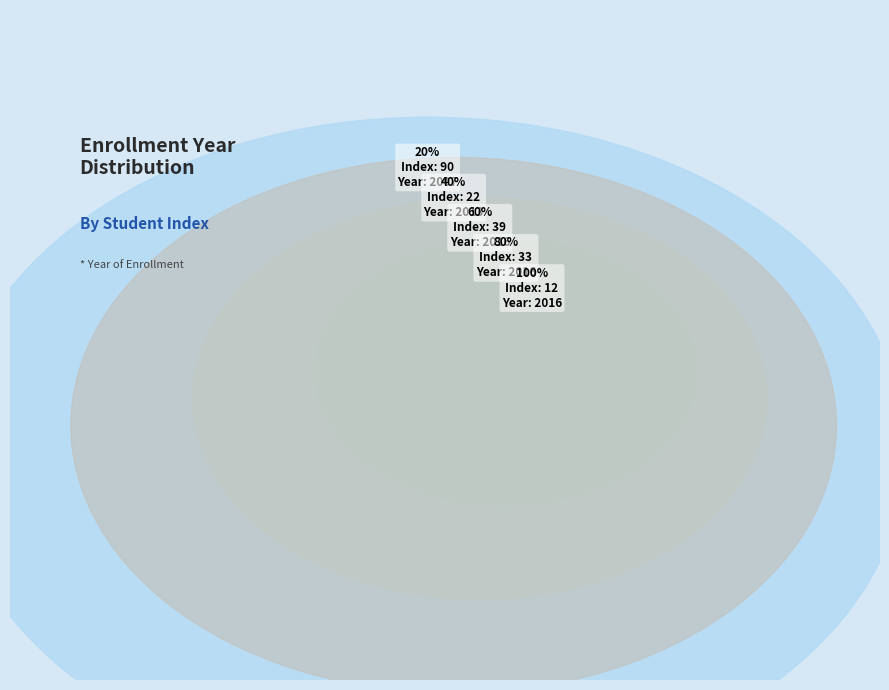

How many slices are in this pie chart?

5